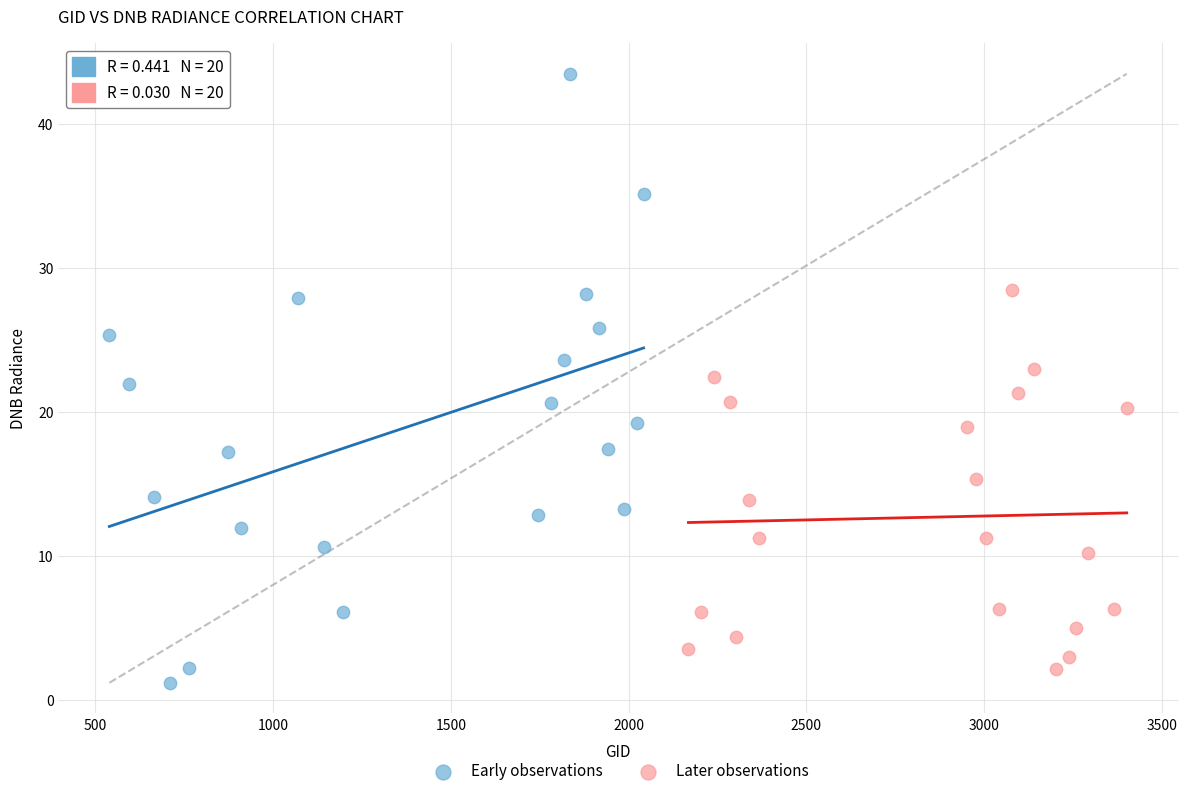

Which series has the largest Y range (max minus min)?

Early observations